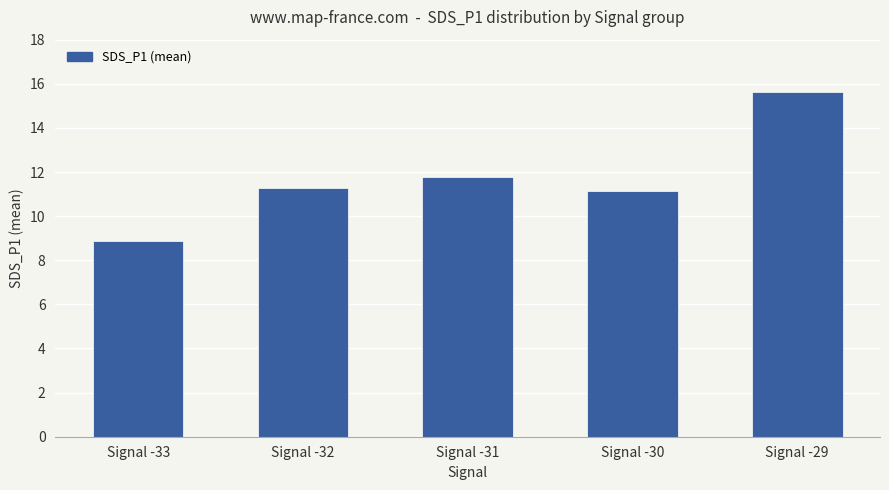

How many categories are shown in the chart?

5